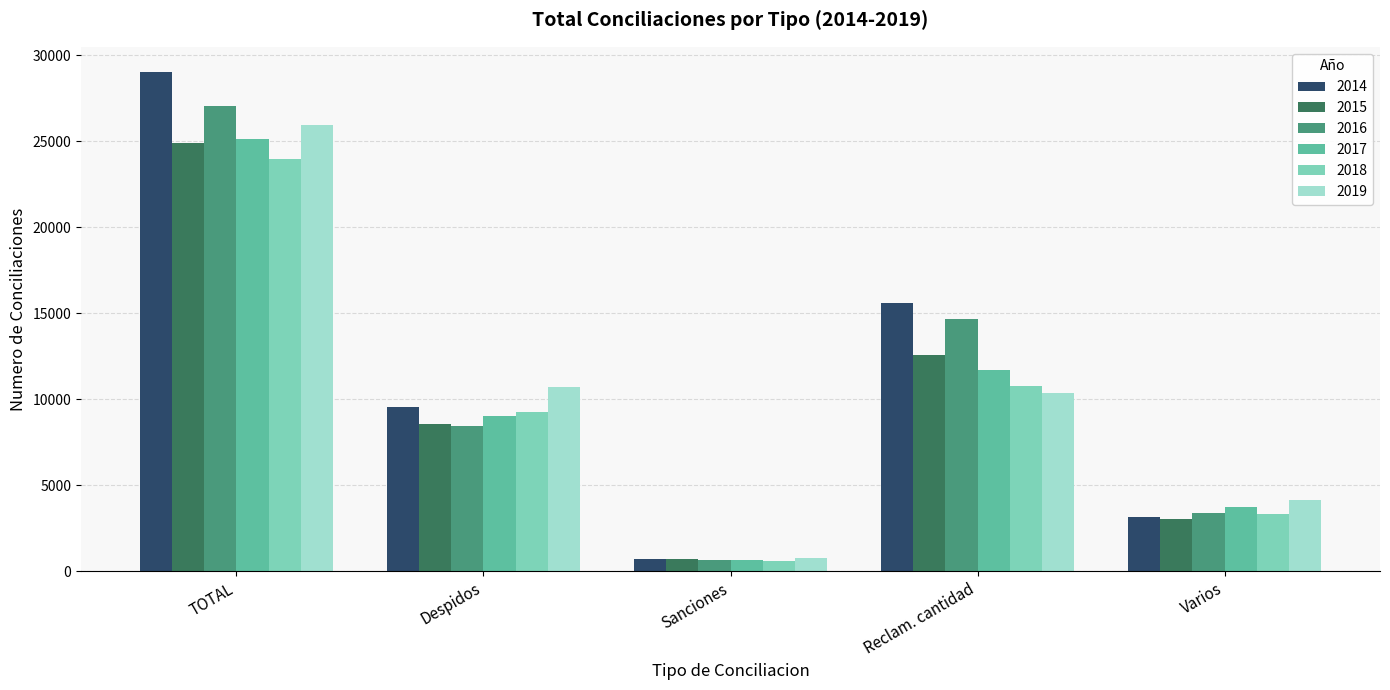

What is the label of the 4th bar from the left?

Reclam. cantidad